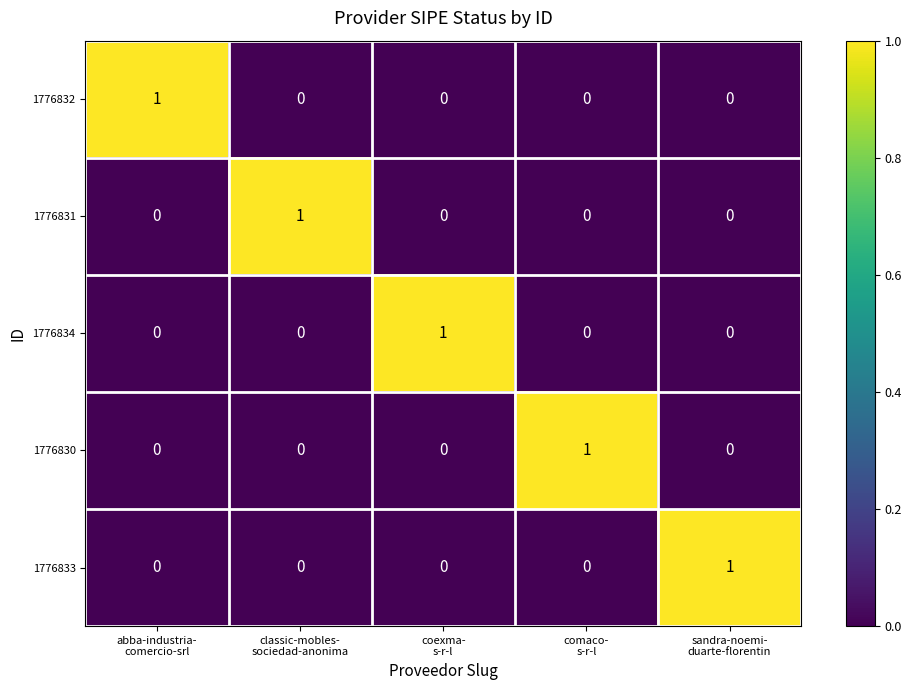

What is the total value across all series at coexma-
s-r-l?

1